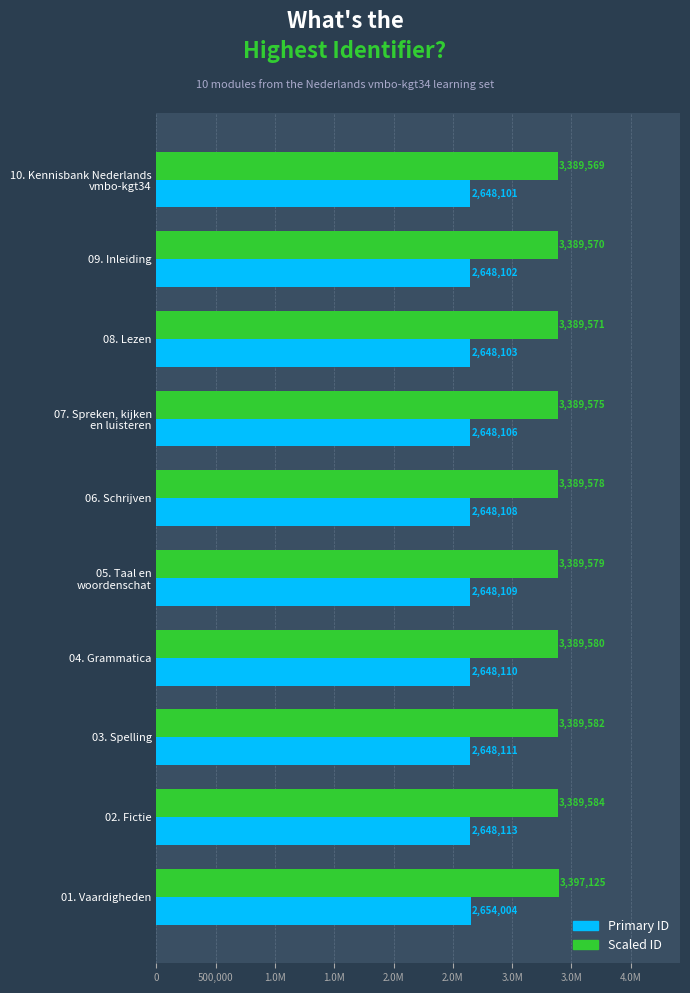

What is the difference between the maximum and second lowest values in the Scaled ID series?

7555